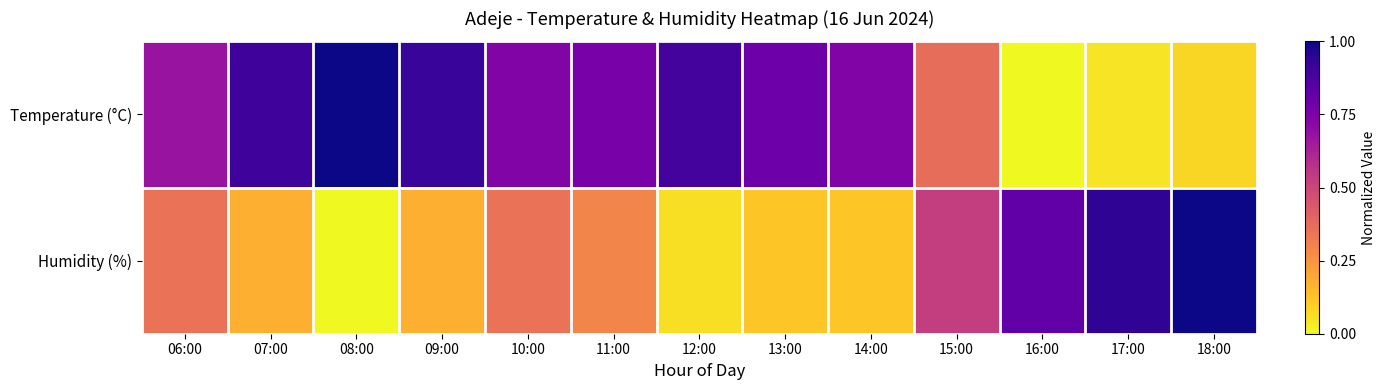

Which series has the largest range (max minus min)?

Temperature (°C)